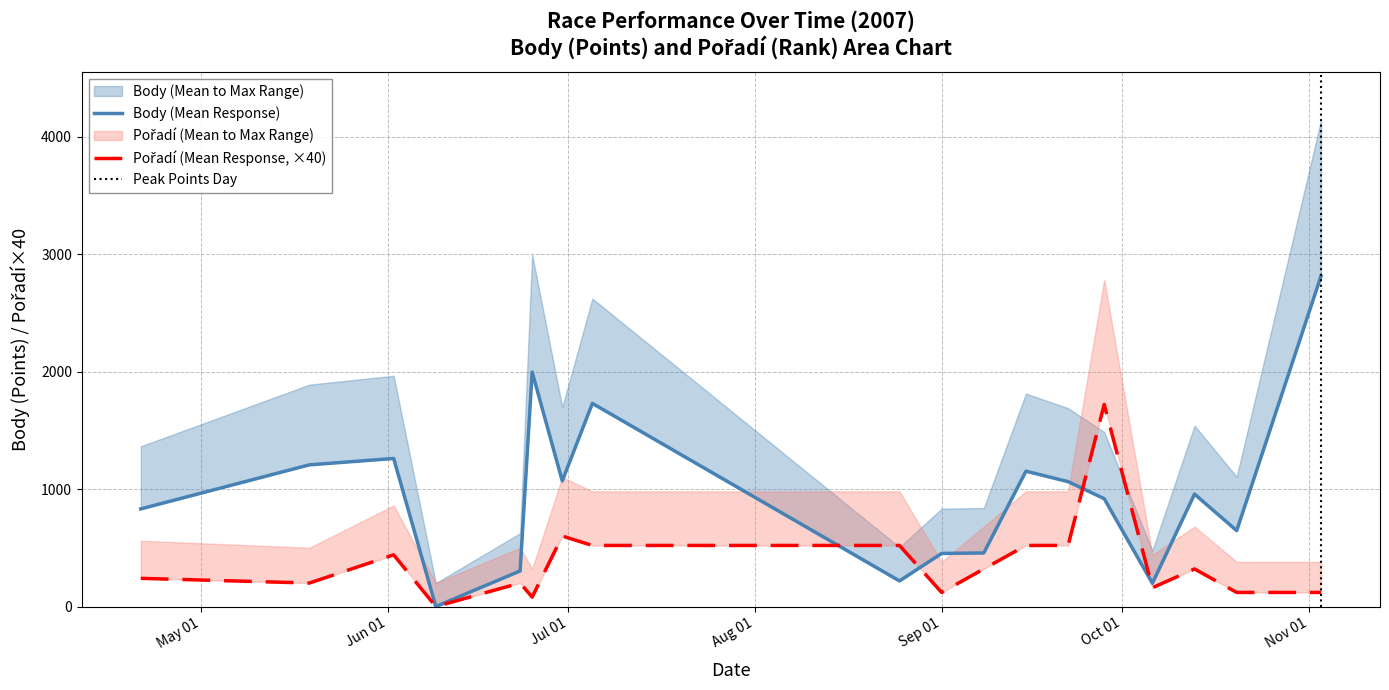

In Body, how many points are higher than both neighbors (excluding endpoints)?

5